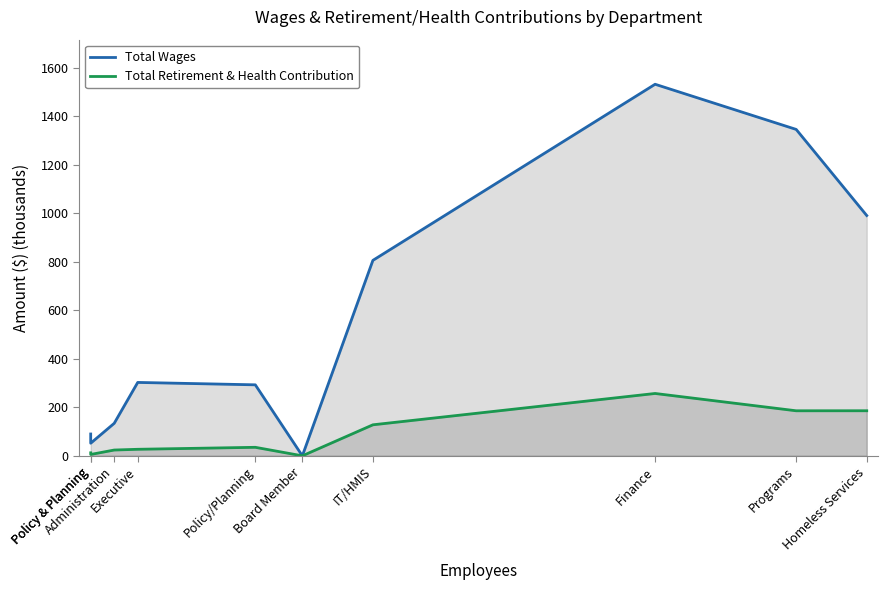

Which series changed the most between Board Member and Programs?

Total Wages